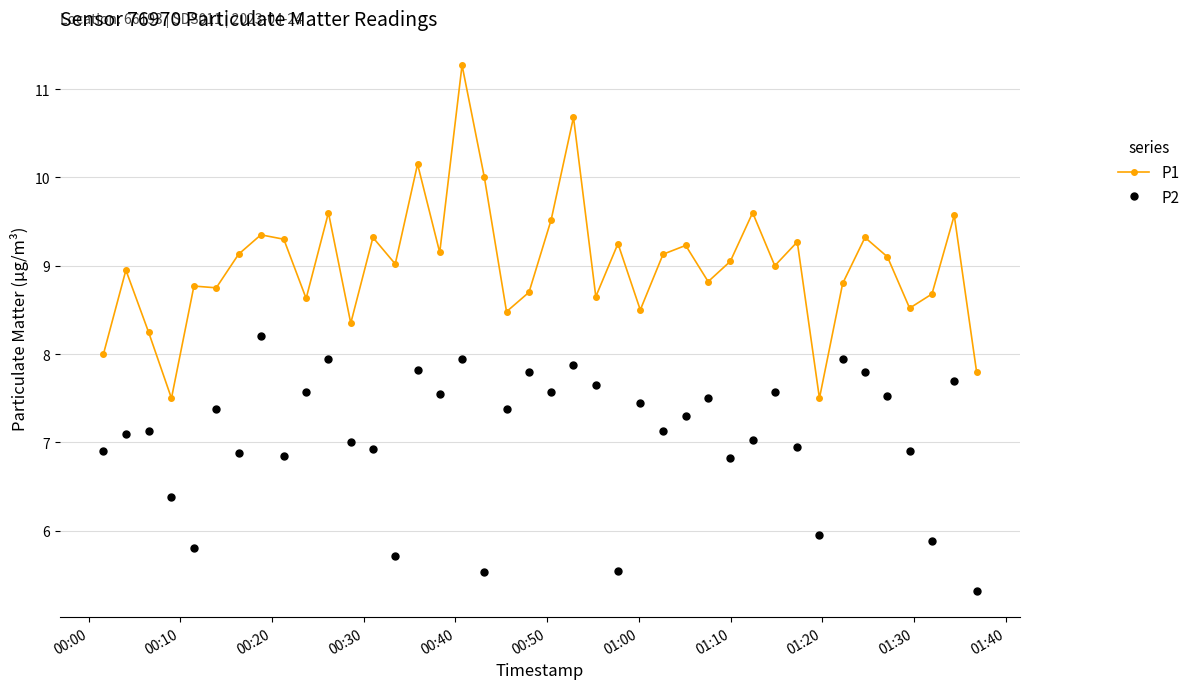

How many lines are shown in the chart?

2